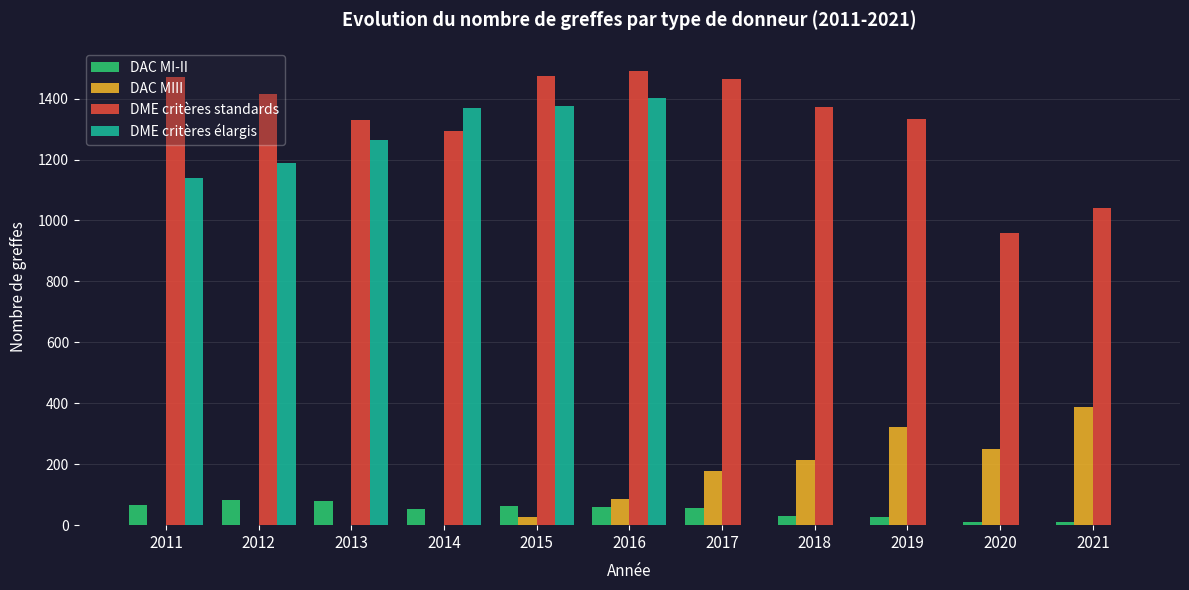

What is the spread (max minus min) of values at 2013?

1330